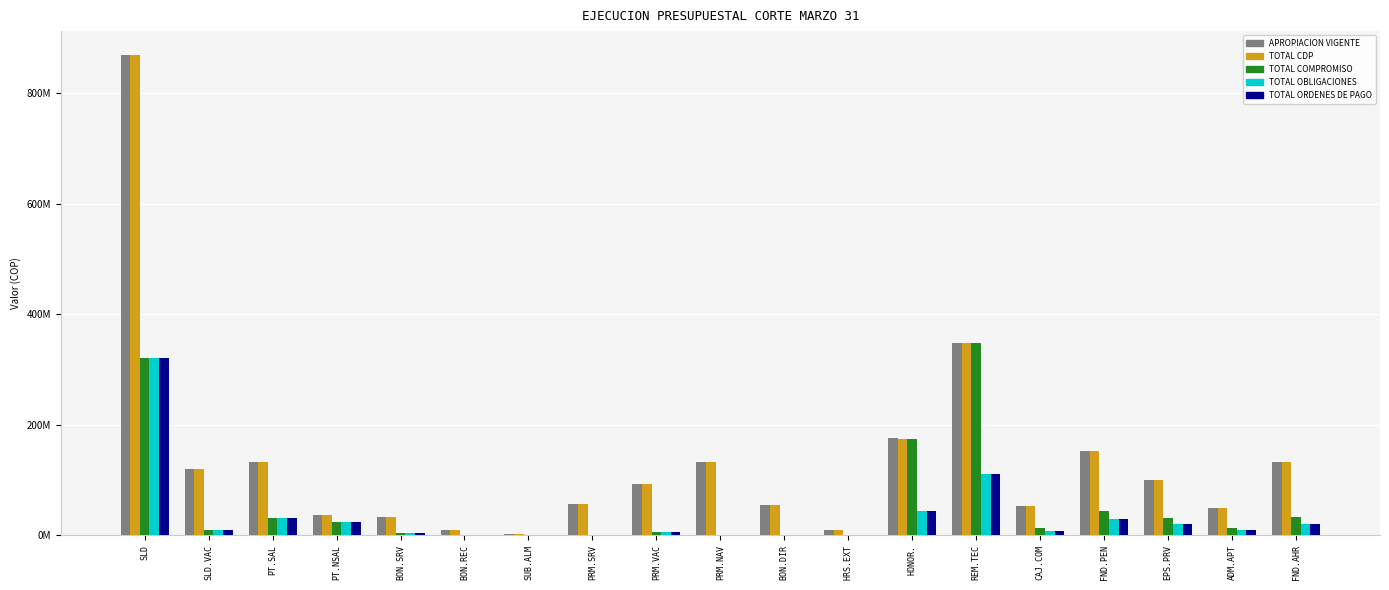

Which series changed the most between PRM.SRV and ADM.APT?

TOTAL COMPROMISO